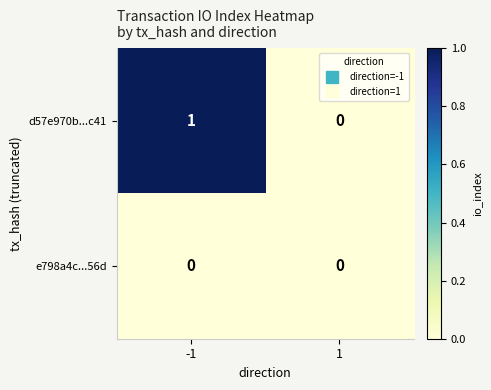

At which category does the chart reach its peak across all series?

-1